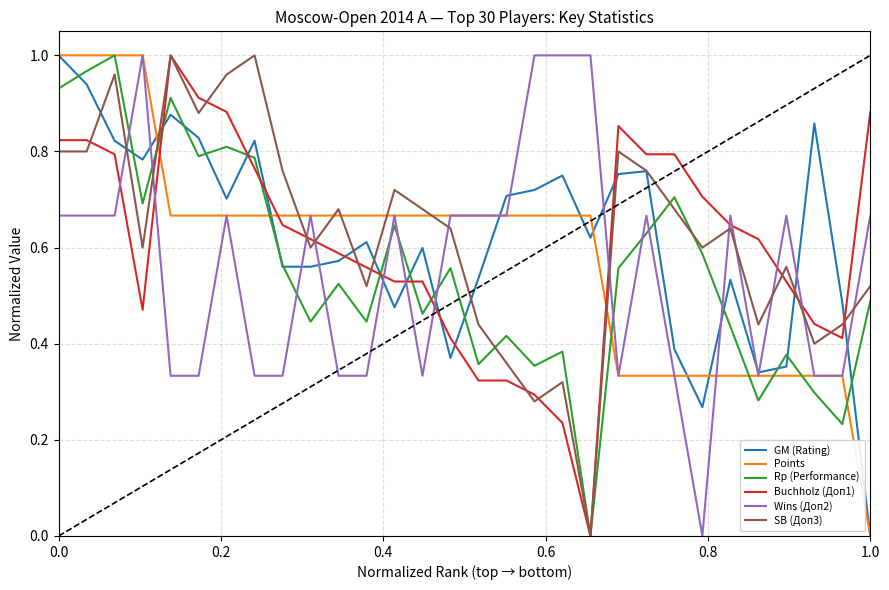

After their last crossing, which series has the higher values: Buchholz (Доп1) or GM (Rating)?

Buchholz (Доп1)